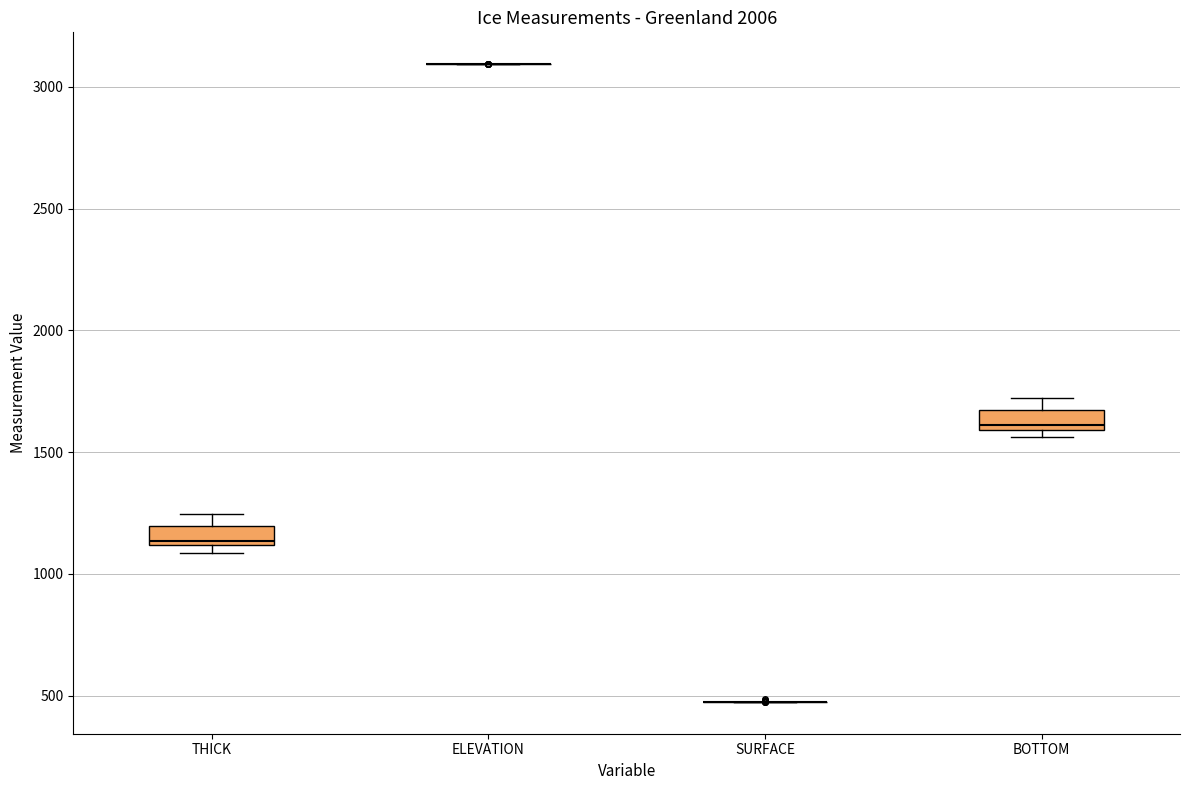

Reading left to right, read every box against the y-axis: the position of its median line, the range the box covers, and the ends of its whiskers. The values are not printed on the chart, so give them approximately, as read against the axis.

THICK: median 1150, box 1100 to 1200, whiskers 1100 (just below the box's lower edge) to 1250
ELEVATION: box collapsed to a line at 3100, whiskers 3100 to 3100
SURFACE: box collapsed to a line at 450, whiskers 450 to 450
BOTTOM: median 1600 (just above the box's lower edge), box 1600 to 1650, whiskers 1550 to 1700